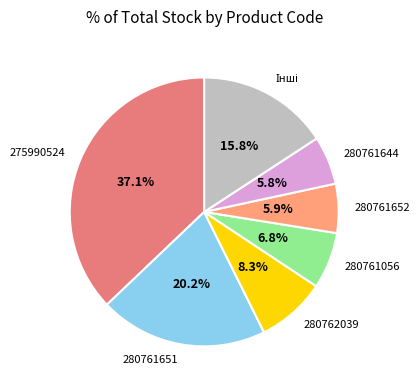

The 280761652 slice represents 6% of the pie. True or false?

True